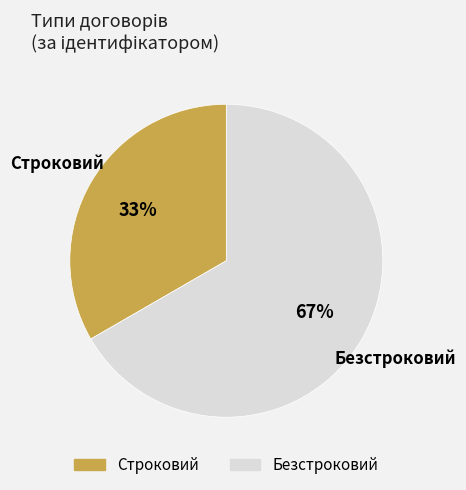

Count the number of slices in the pie.

2